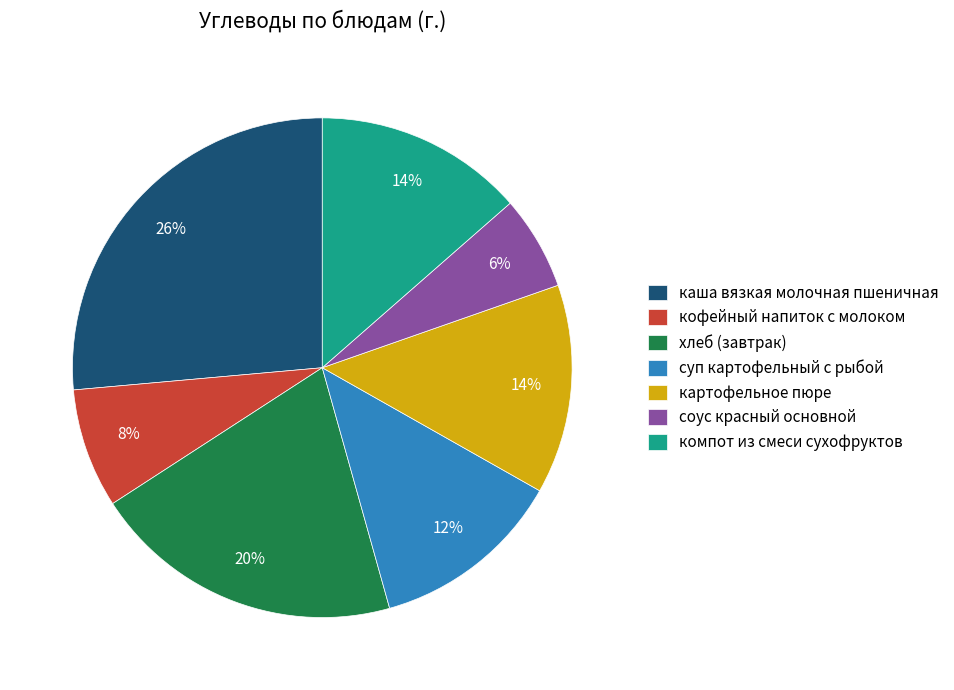

To the nearest percent, what portion does каша вязкая молочная пшеничная represent?

26%